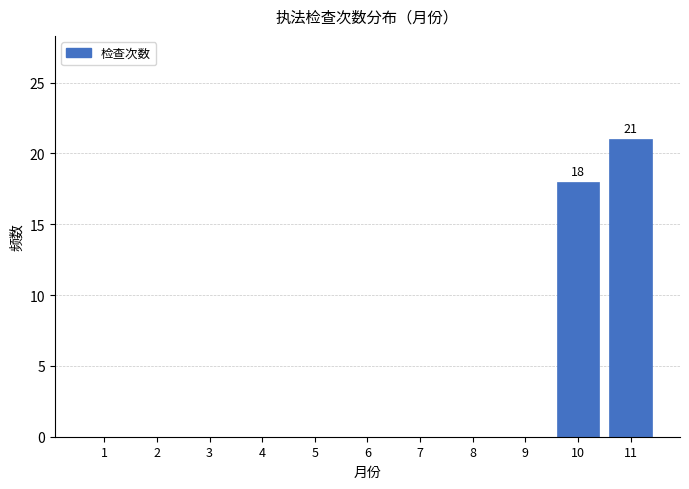

Reading right to left, extract all data points from this chart.

11=21	10=18	9=0	8=0	7=0	6=0	5=0	4=0	3=0	2=0	1=0